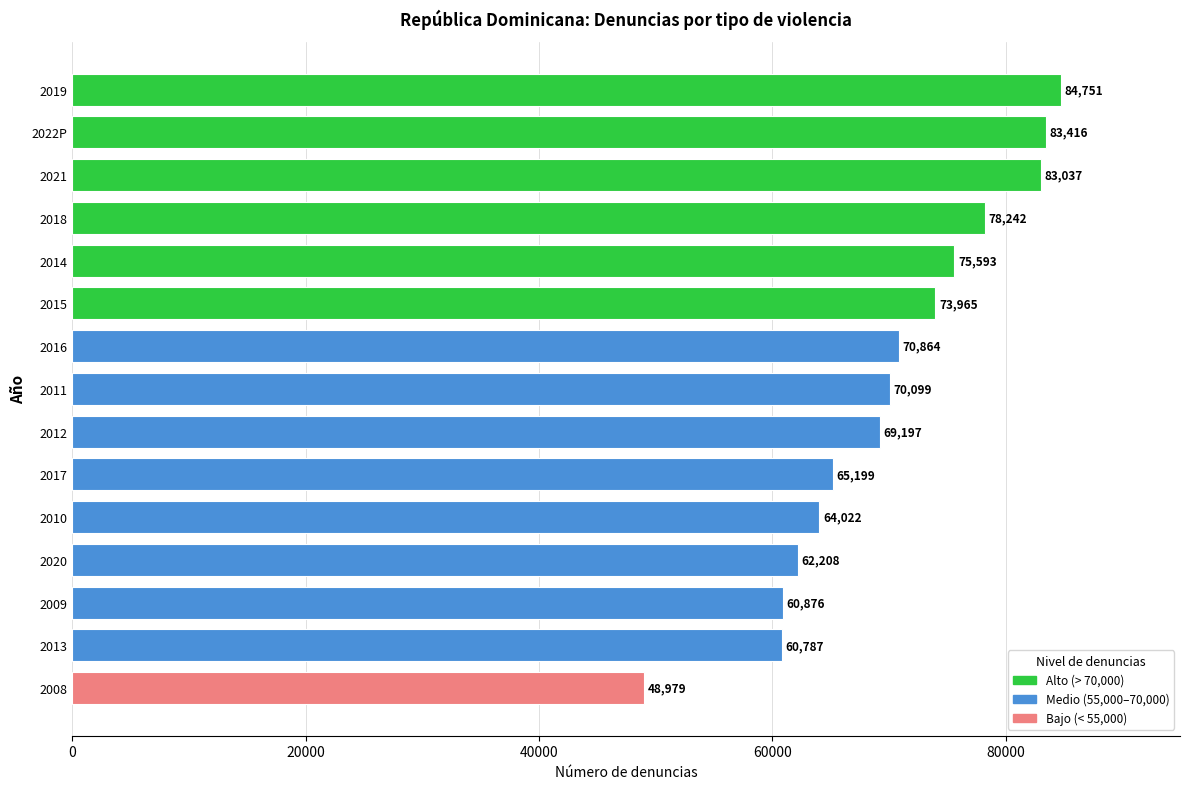

What is the change in value from 2009 to 2020?

+1332